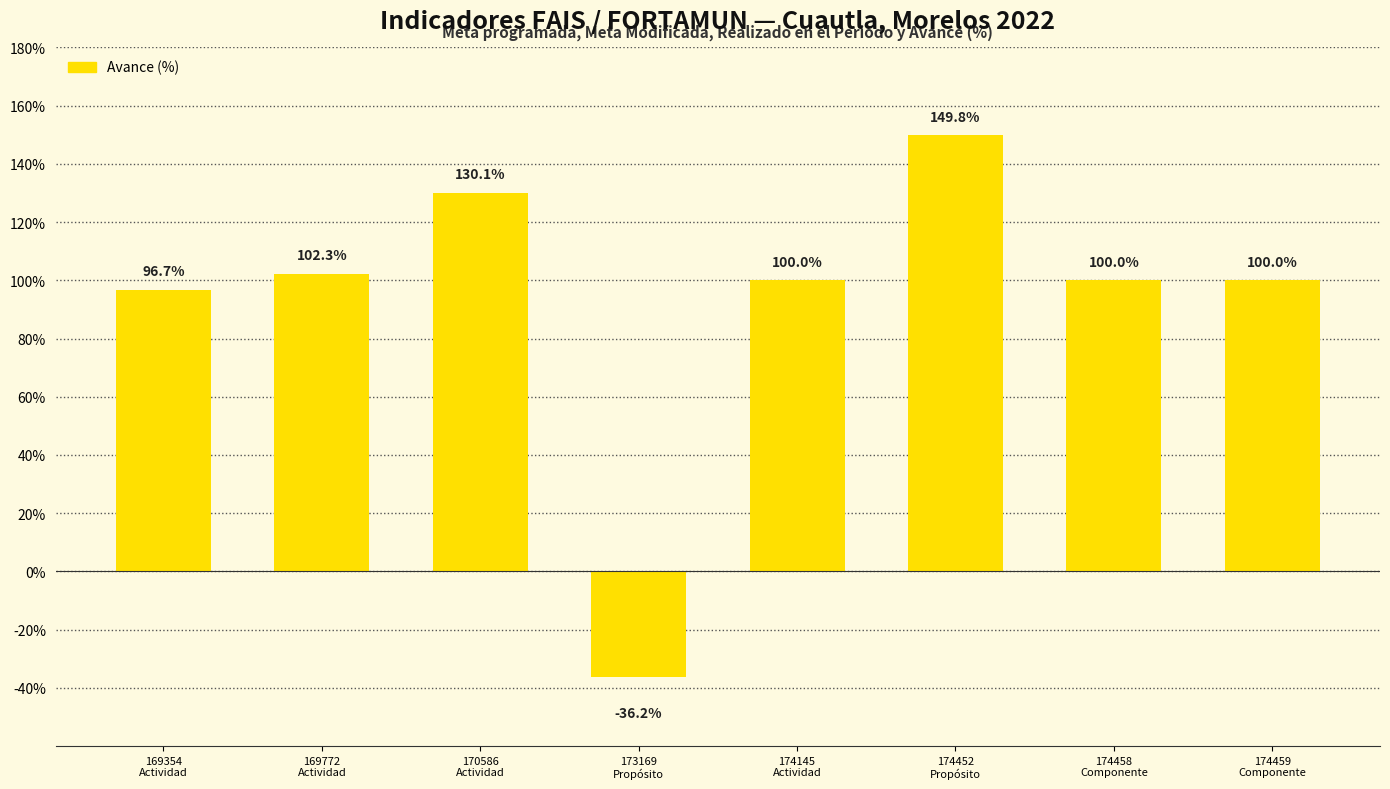

How many positive values are there?

7